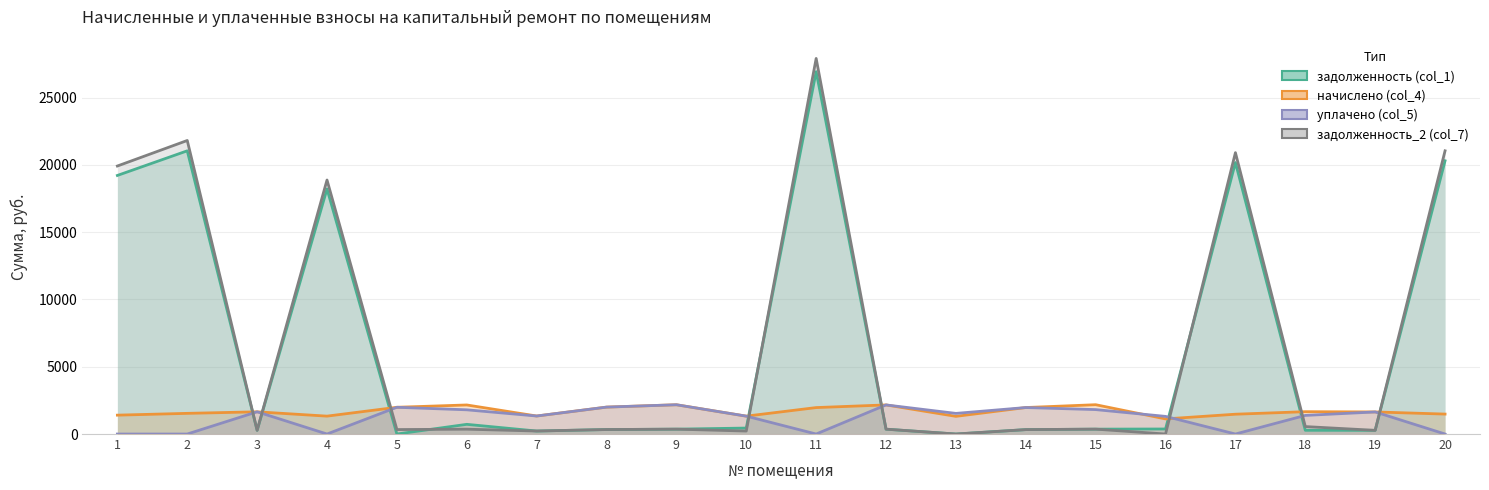

What is the average value of the задолженность (col_1) series?

6509.7